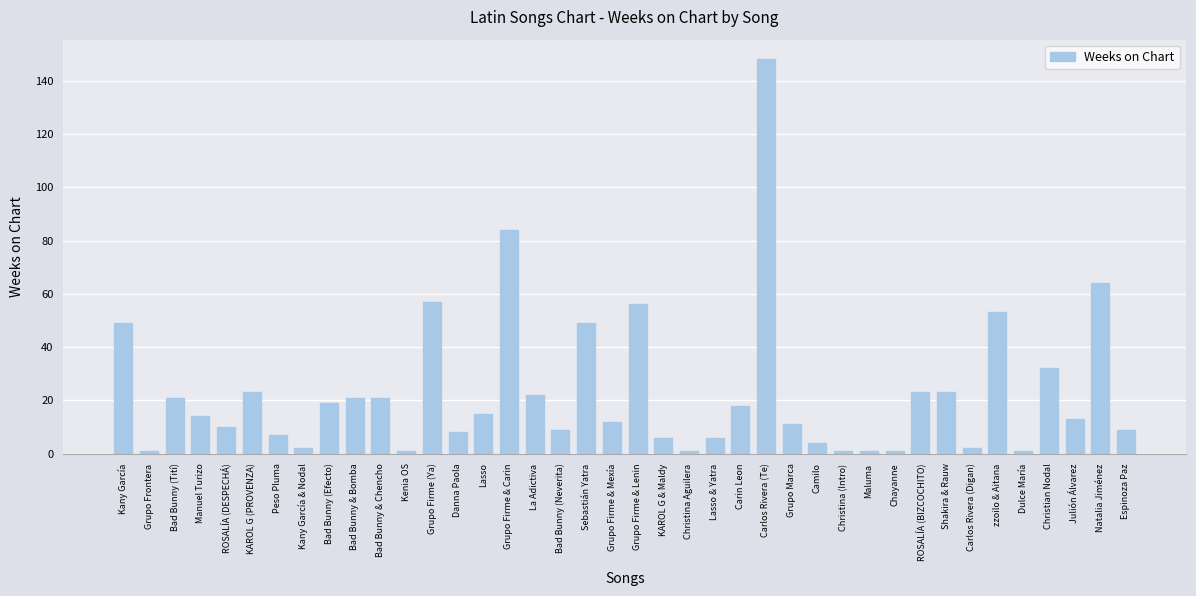

Reading left to right, list all the values displayed in this chart.

49	1	21	14	10	23	7	2	19	21	21	1	57	8	15	84	22	9	49	12	56	6	1	6	18	148	11	4	1	1	1	23	23	2	53	1	32	13	64	9